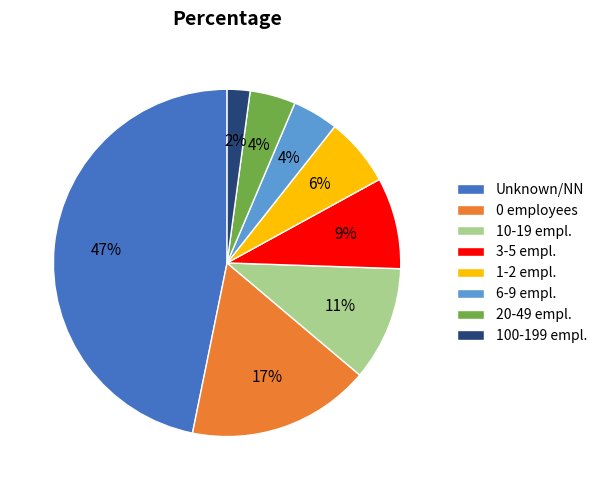

Count the number of slices in the pie.

8